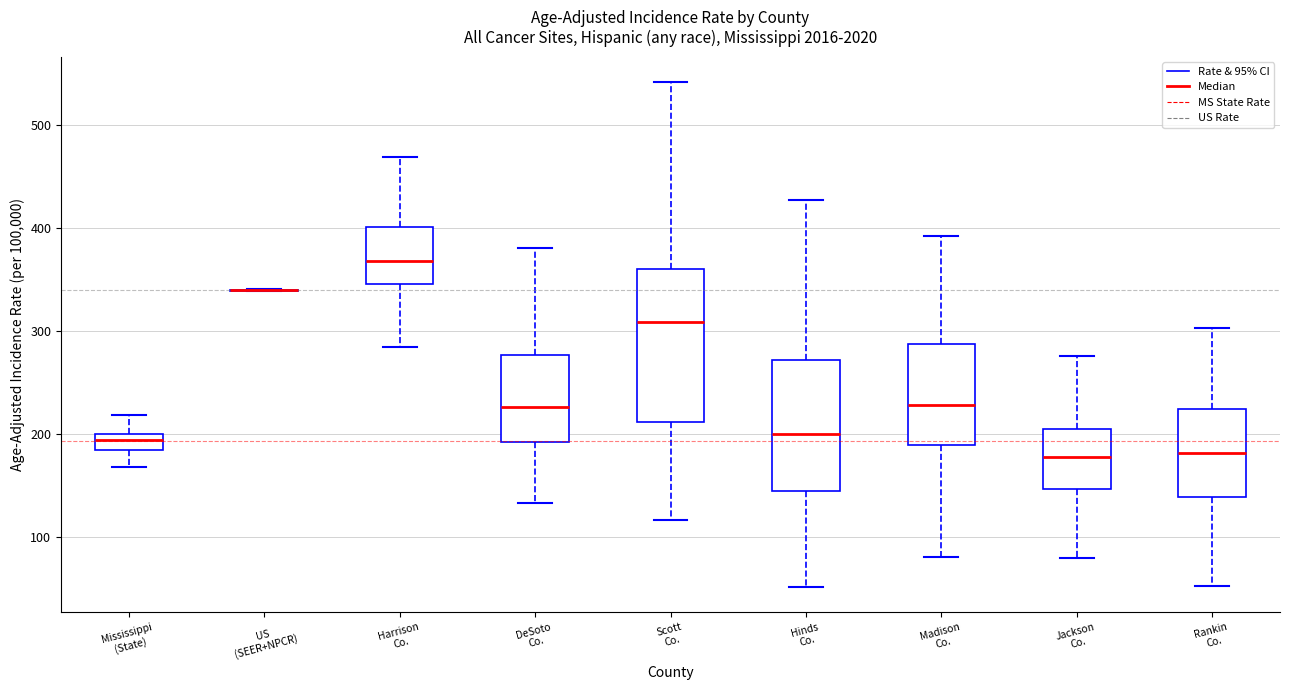

Comparing the boxes themselves (not the whiskers), which one is the tallest?

Scott Co.